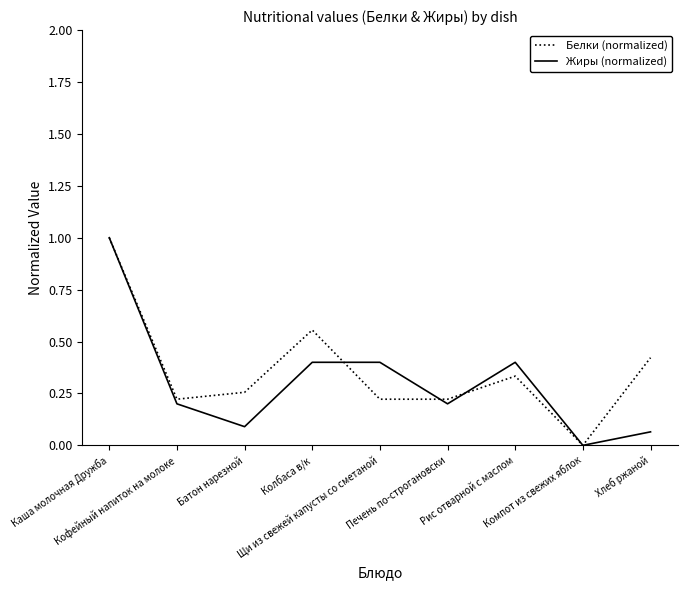

Which series has the largest total across all categories?

Белки (normalized)